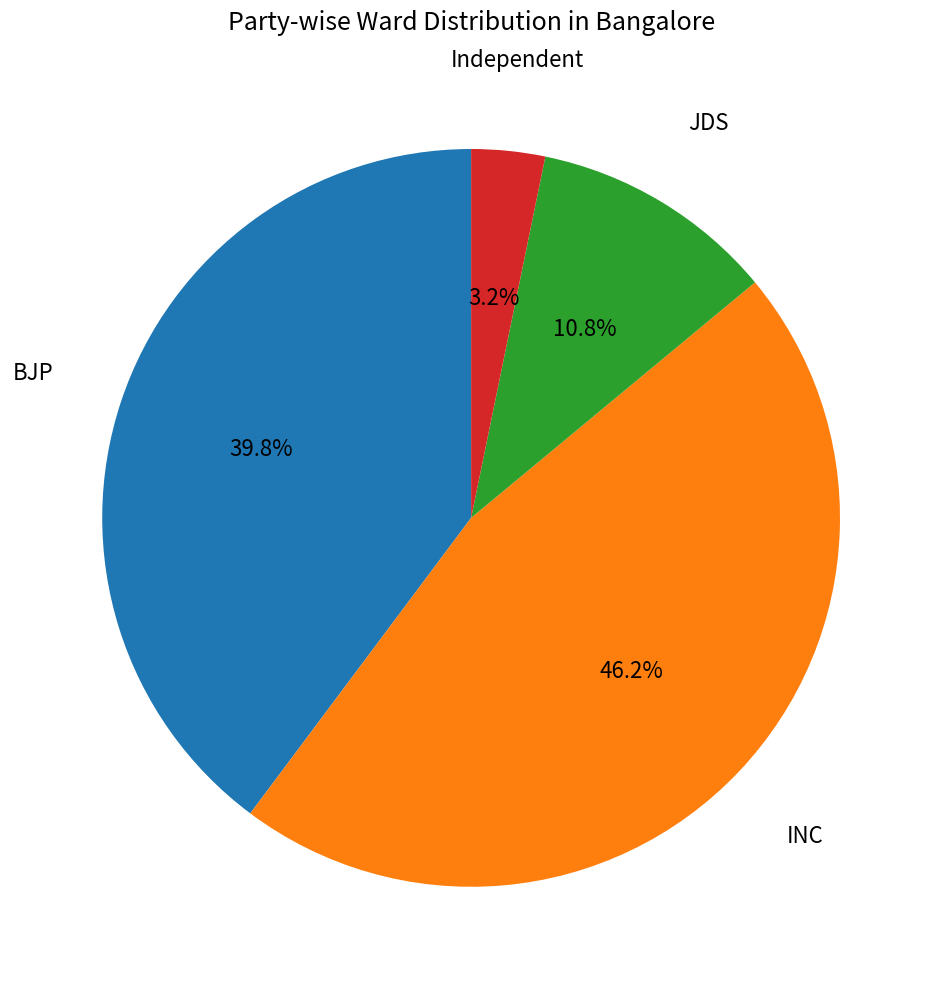

Rank the categories by value from lowest to highest.

Independent, JDS, BJP, INC